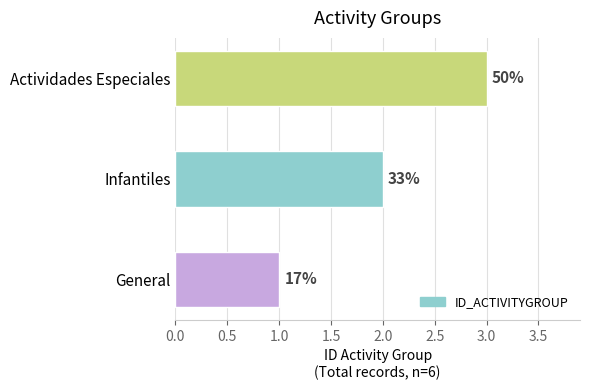

Does the chart contain any negative values?

No